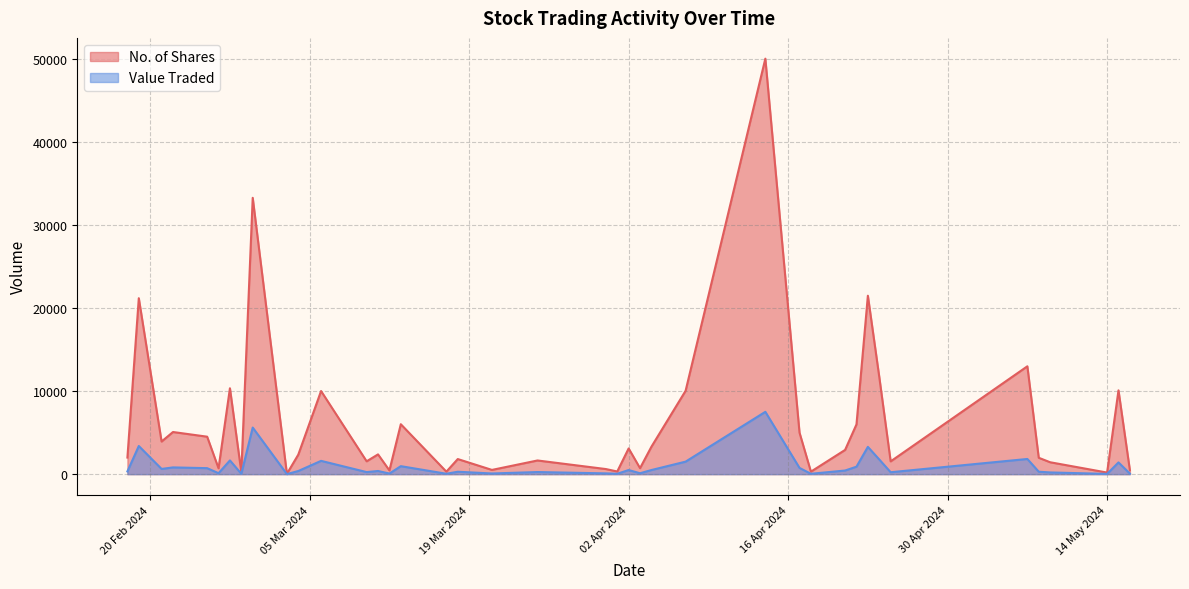

What are all the series names shown in the legend?

No. of Shares, Value Traded